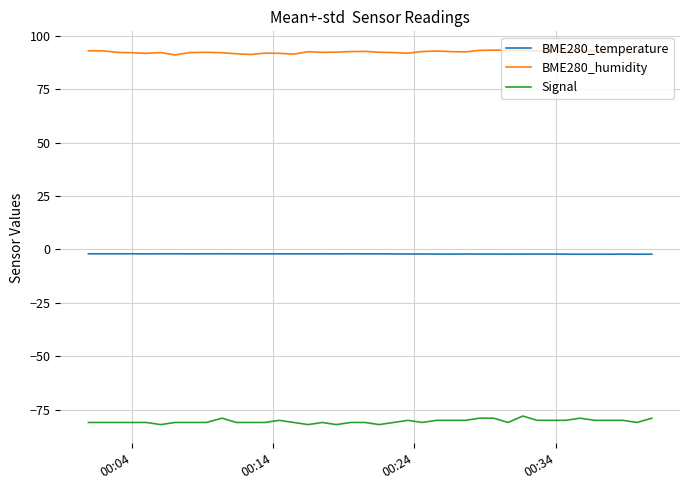

True or false: BME280_temperature and BME280_humidity intersect in this chart.

False